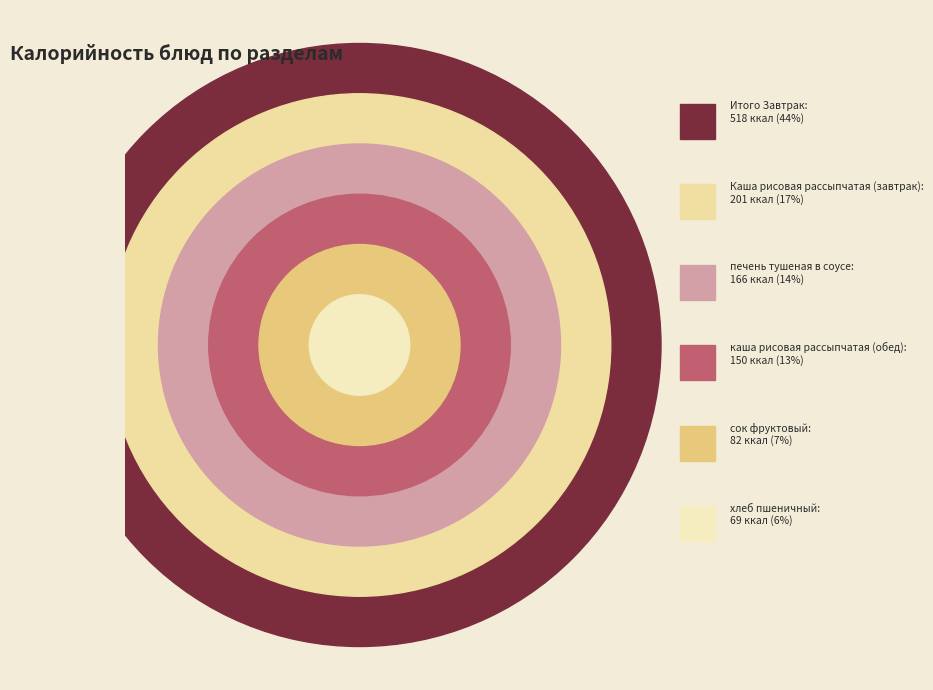

Which category has the smallest portion of the pie?

хлеб пшеничный